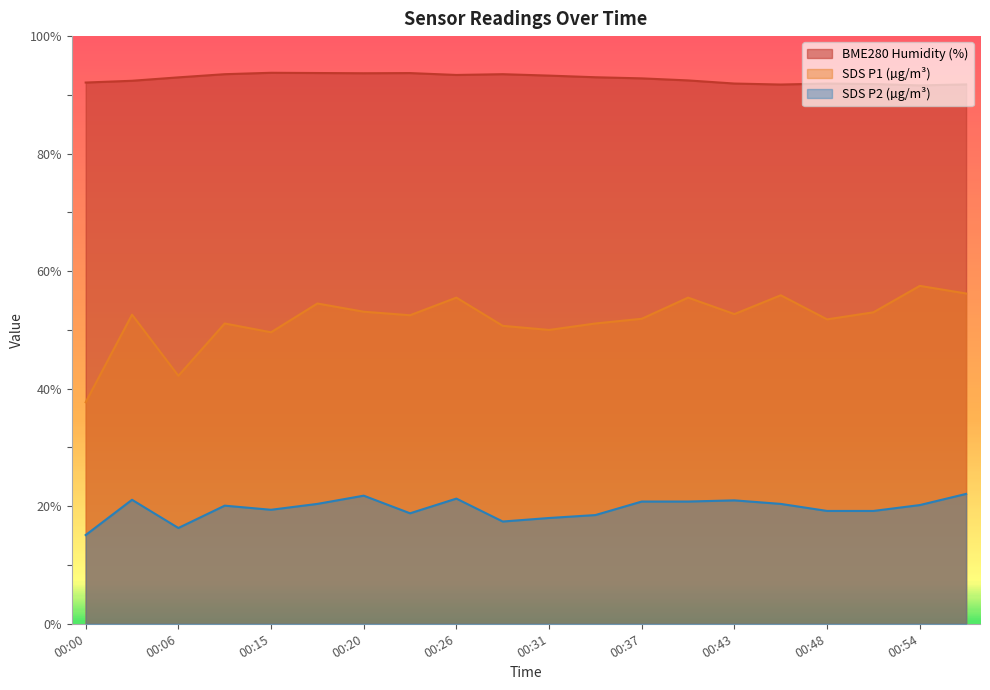

Reading left to right, extract all data points from this chart.

SDS_P1: 00:00=37.7	00:03=52.6	00:06=42.2	00:09=51.1	00:15=49.6	00:17=54.5	00:20=53.1	00:23=52.5	00:26=55.5	00:29=50.7	00:31=50.0	00:34=51.1	00:37=51.9	00:40=55.5	00:43=52.7	00:46=55.9	00:48=51.8	00:51=53.0	00:54=57.5	00:57=56.2
SDS_P2: 00:00=15.1	00:03=21.1	00:06=16.3	00:09=20.1	00:15=19.4	00:17=20.4	00:20=21.8	00:23=18.8	00:26=21.3	00:29=17.4	00:31=18.0	00:34=18.5	00:37=20.8	00:40=20.8	00:43=21.0	00:46=20.4	00:48=19.2	00:51=19.2	00:54=20.2	00:57=22.1
BME280_humidity: 00:00=92.1	00:03=92.4	00:06=93.0	00:09=93.5	00:15=93.8	00:17=93.7	00:20=93.7	00:23=93.7	00:26=93.4	00:29=93.5	00:31=93.3	00:34=93.0	00:37=92.8	00:40=92.5	00:43=91.9	00:46=91.8	00:48=91.9	00:51=91.8	00:54=91.6	00:57=91.8